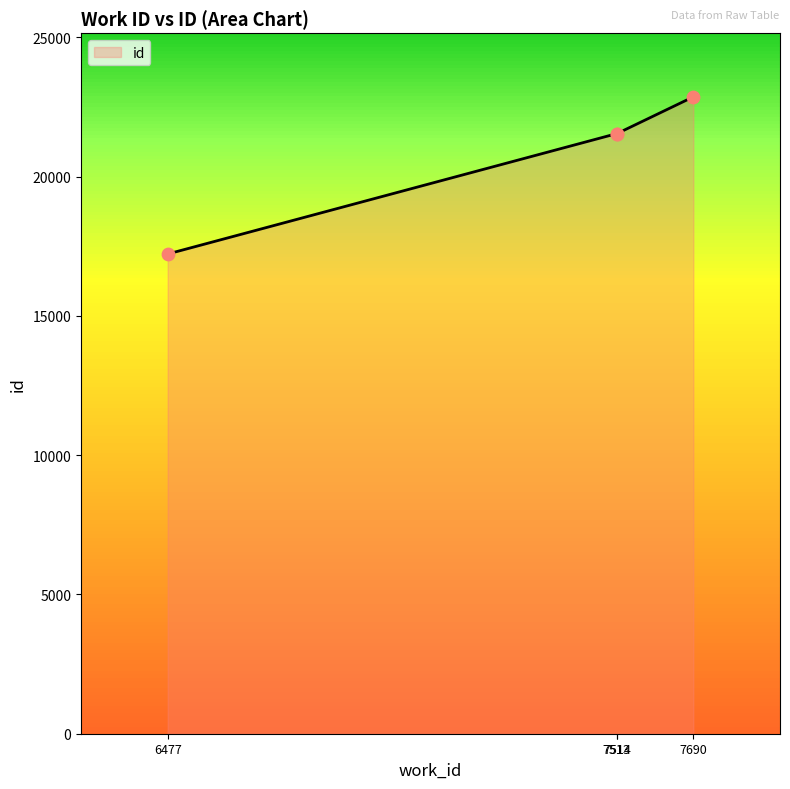

What is the change in value from 7513 to 7690?

+1321